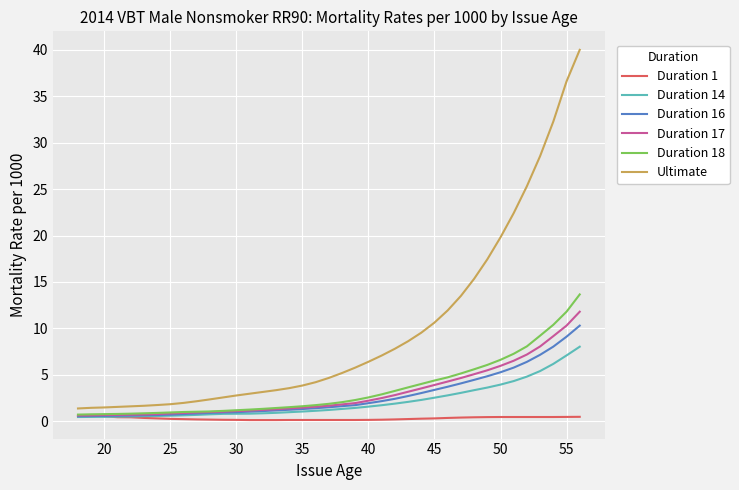

Does the chart have visible grid lines?

Yes